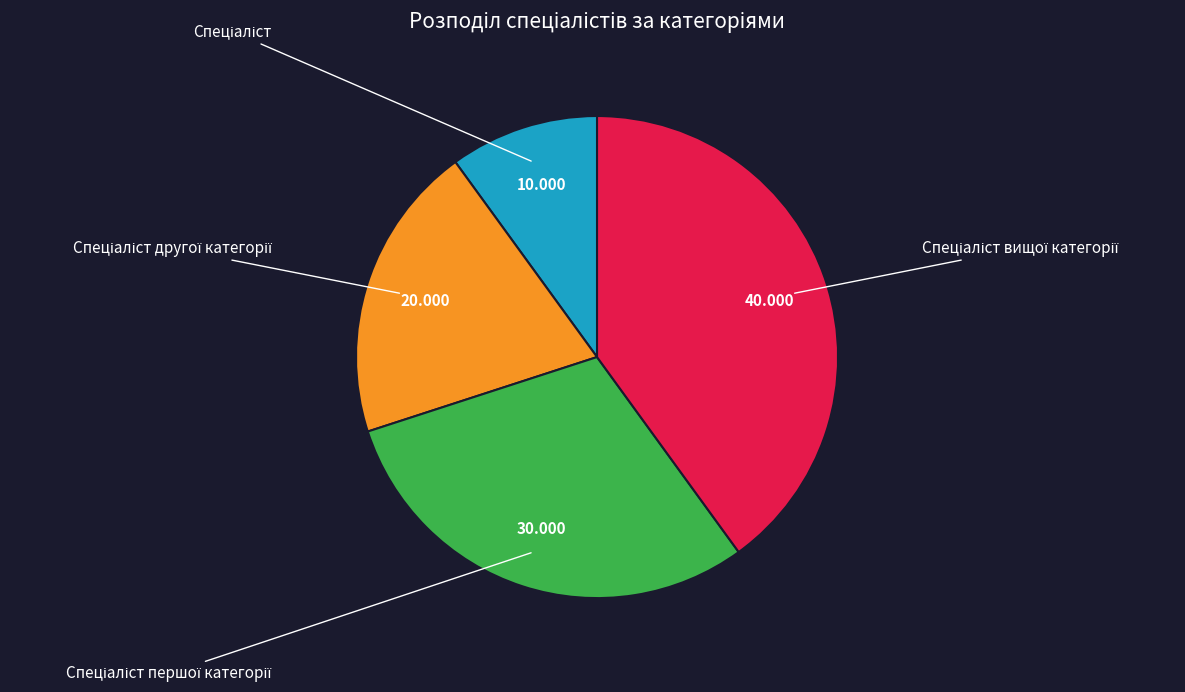

Is there any slice that represents more than half of the pie?

No